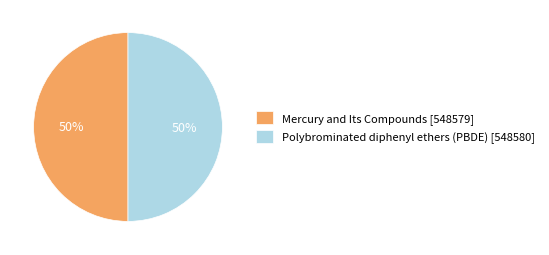

How many segments does this pie chart have?

2